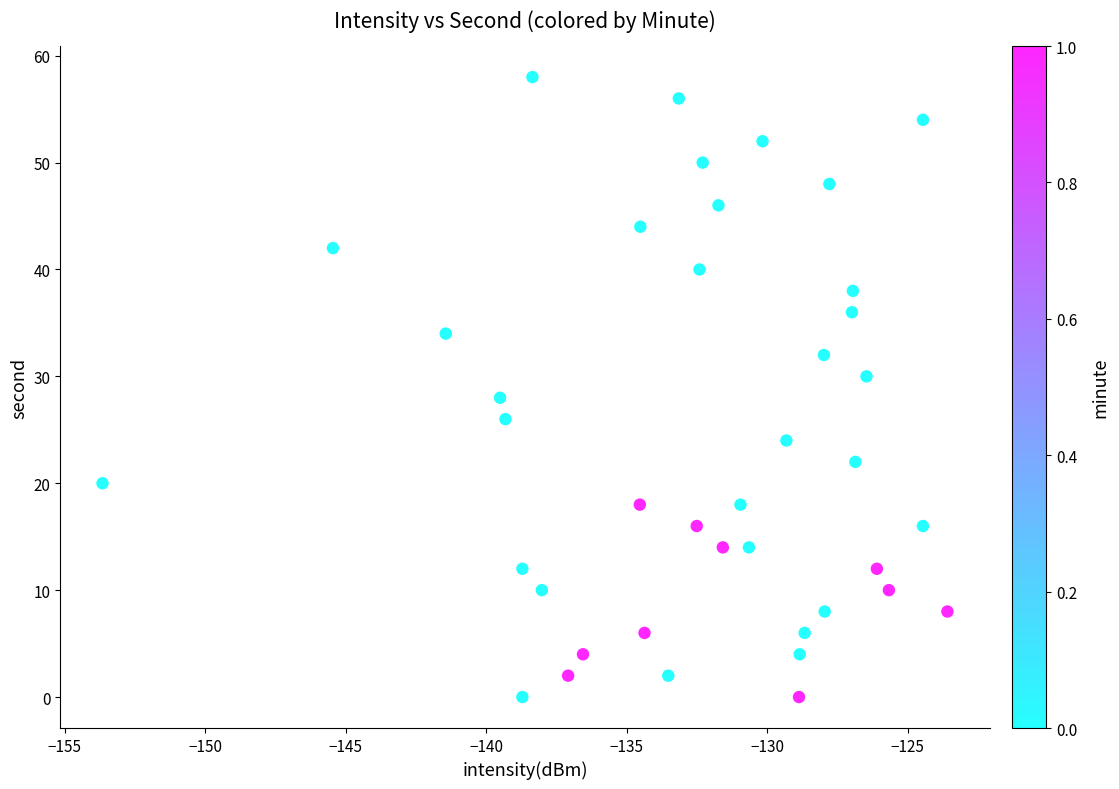

How many points are shown in the scatter plot?

40